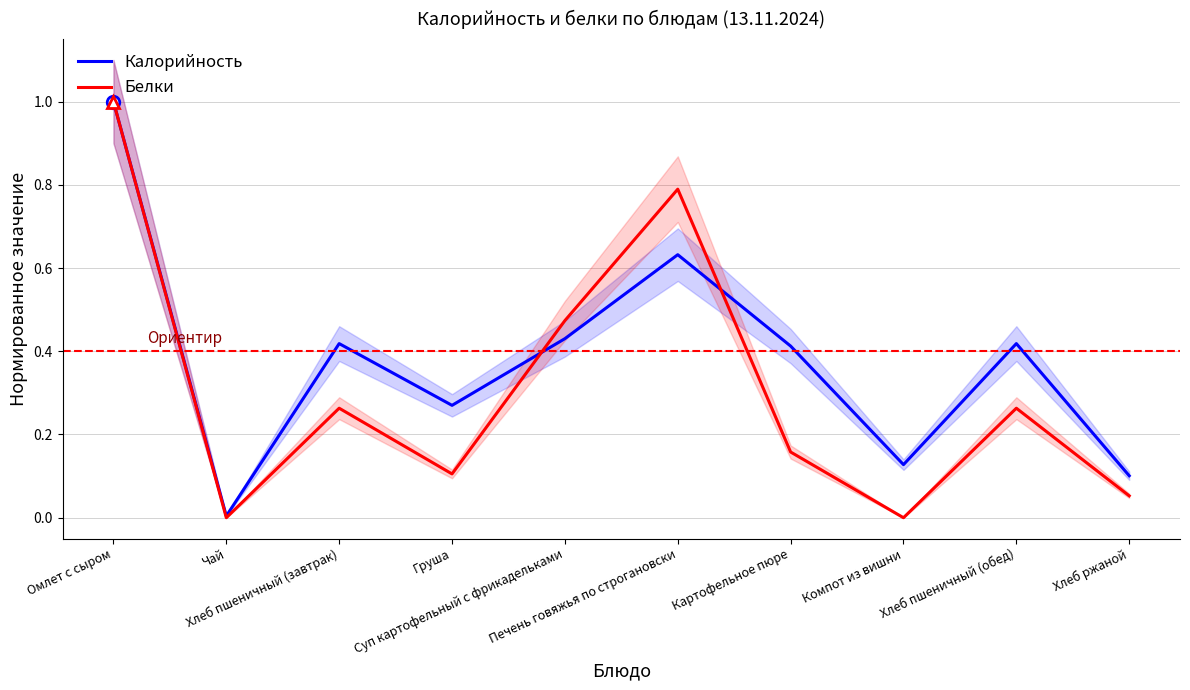

At which label is Белки closest to 0?

Чай